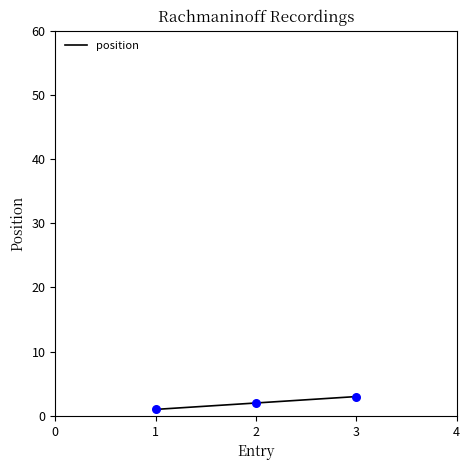

What is the sum of all values?

6